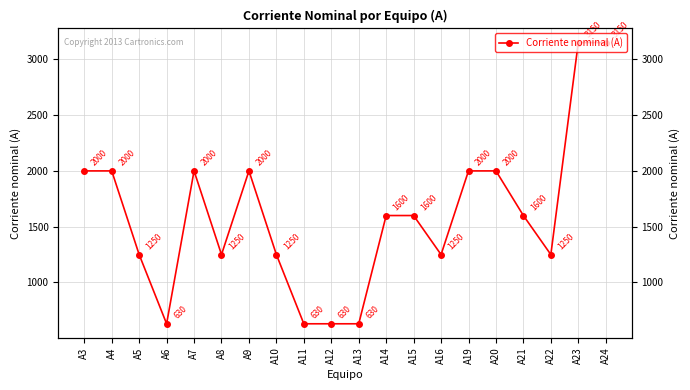

What is the ratio of the value at A12 to the value at A11?

1.0